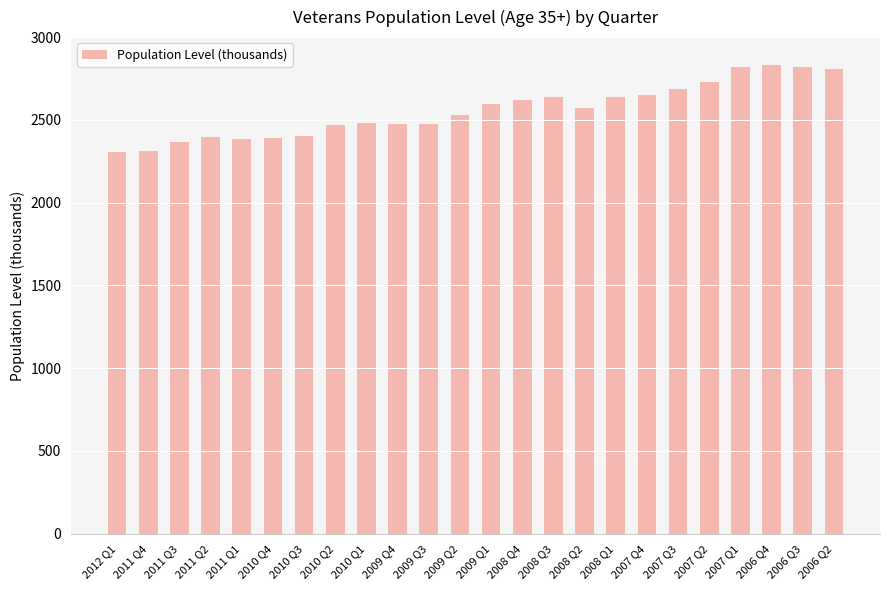

Approximately how many times larger is the value at 2011 Q1 compared to 2010 Q3?

1.0